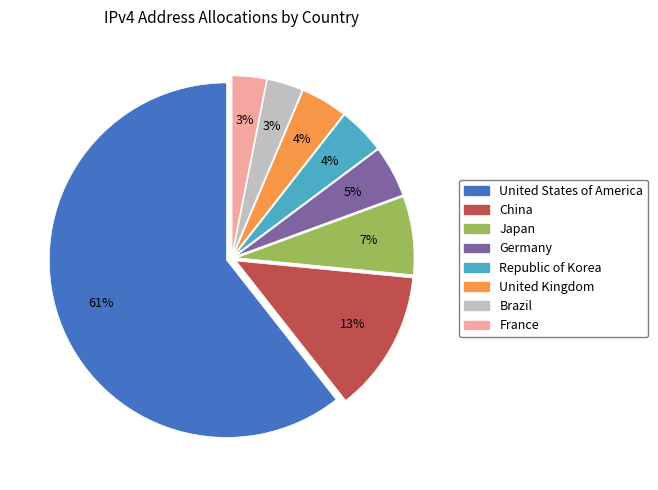

To the nearest percent, what is the average slice percentage?

12%